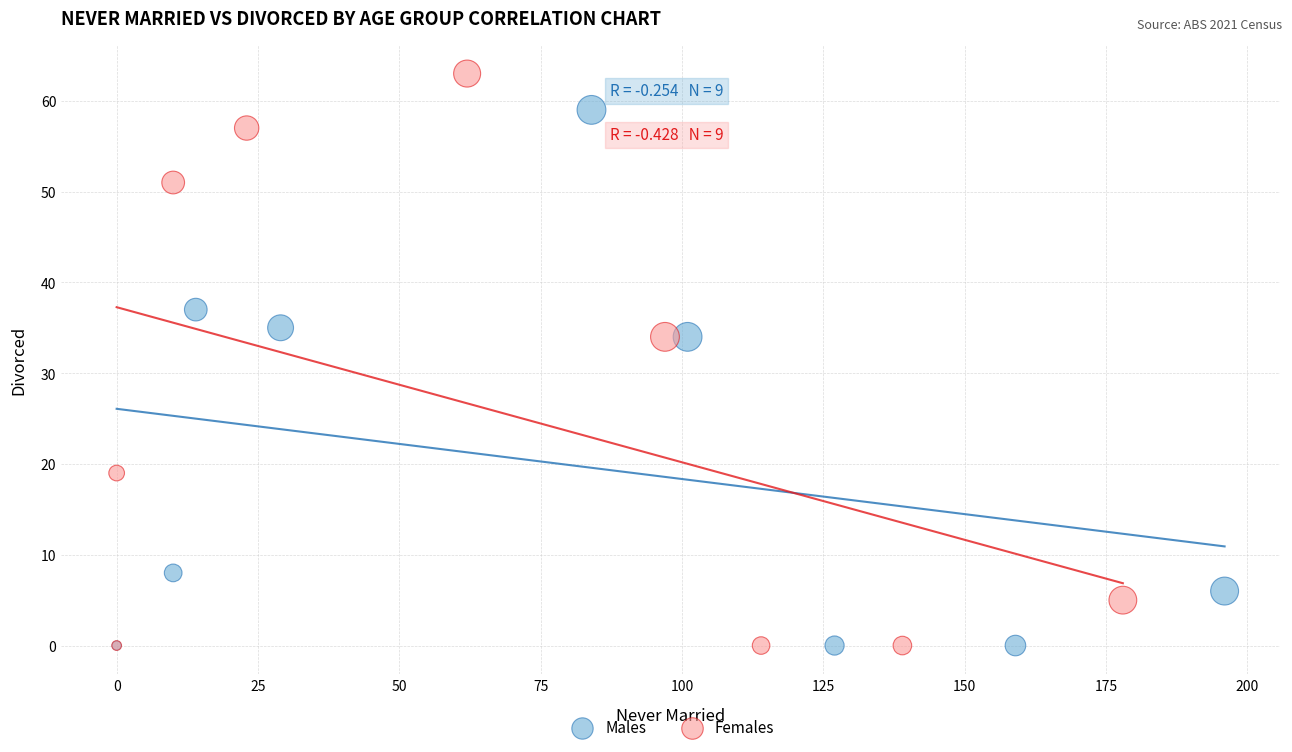

Which series reaches the maximum Y coordinate?

Females